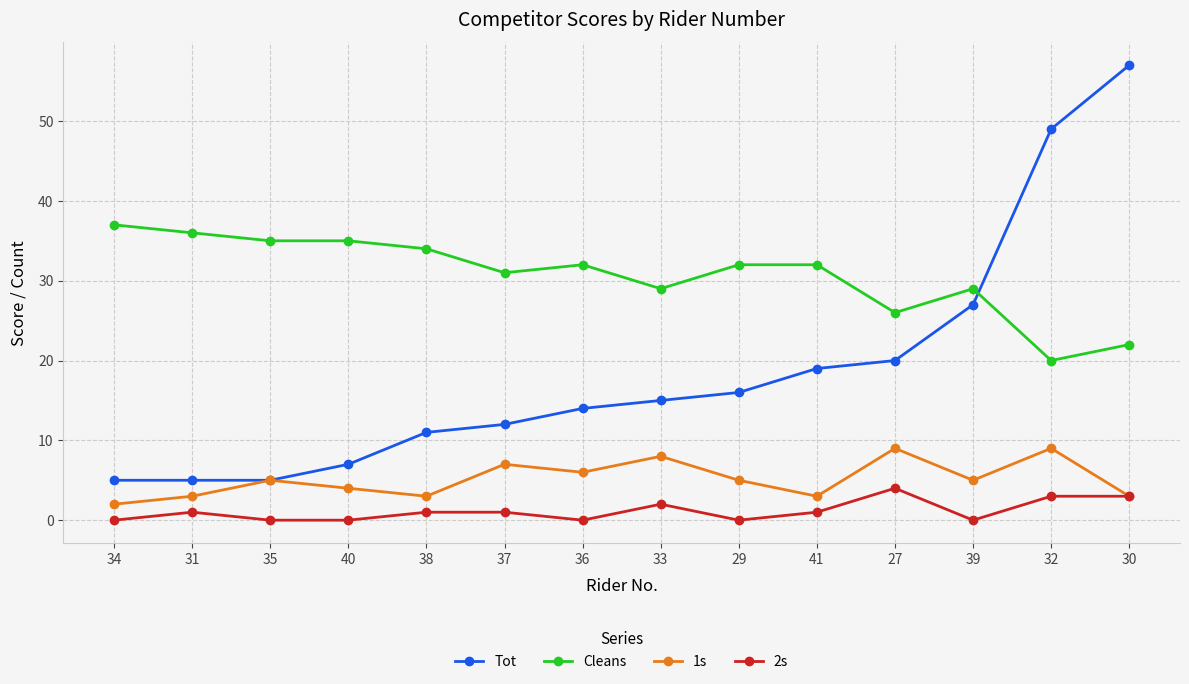

What is the maximum value for Tot?

57